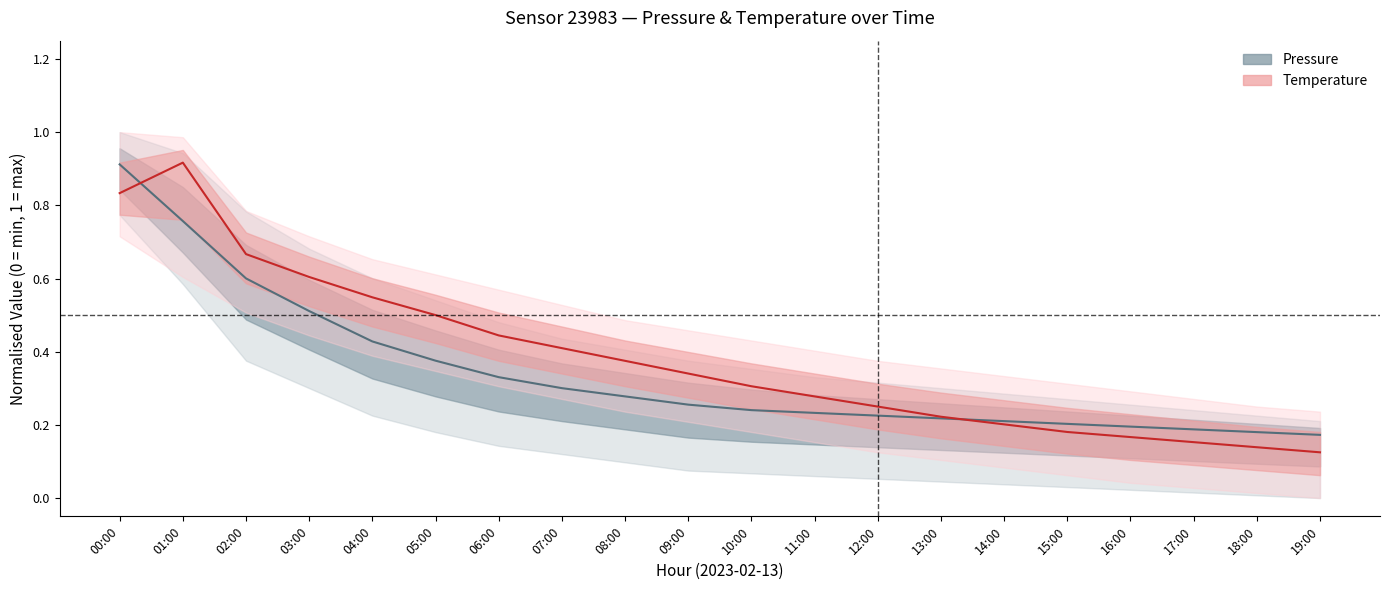

What is the sum of the temperature_line values at 05:00 and 07:00?

0.9